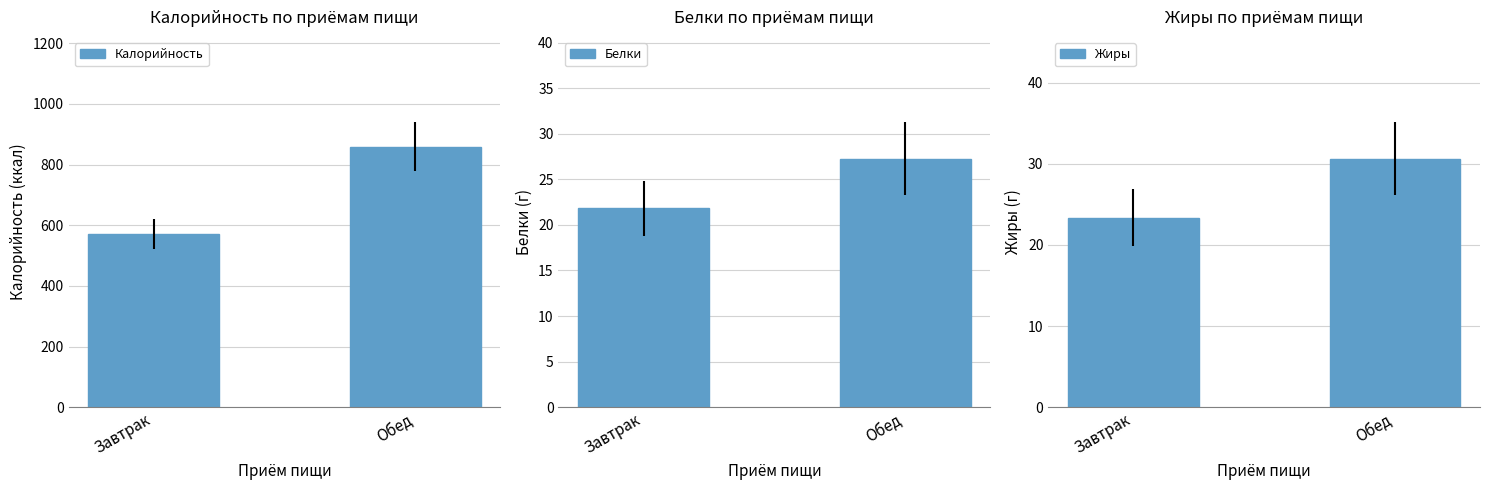

Where is Белки nearest to the value 24?

Завтрак